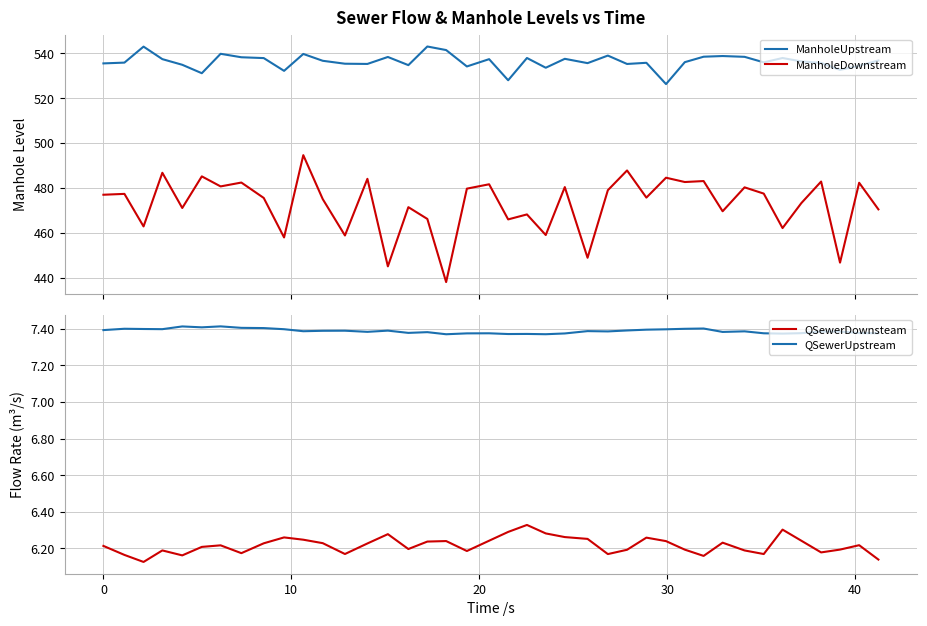

True or false: ManholeDownstream and ManholeUpstream intersect in this chart.

False